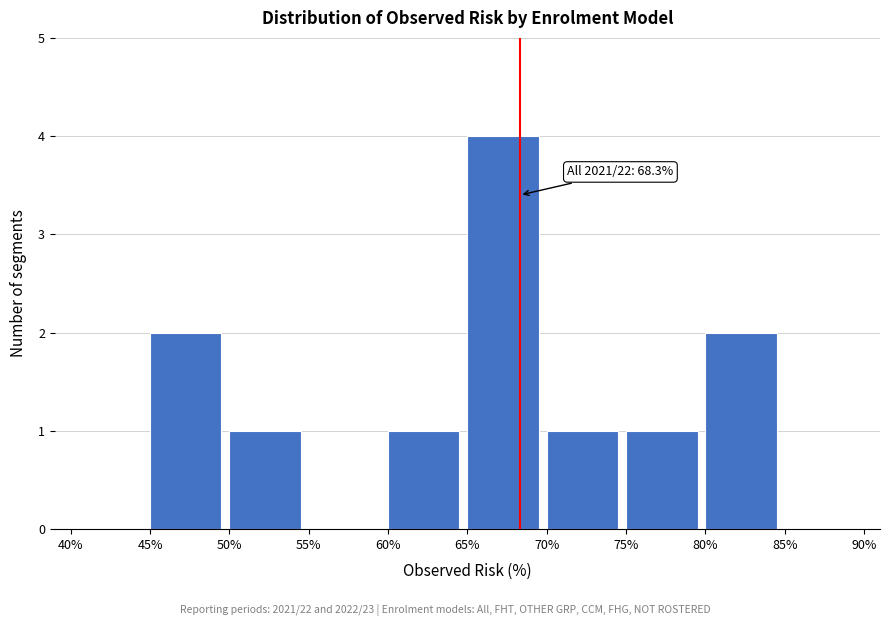

Which range on the x-axis has the tallest bar?

65% to 70%